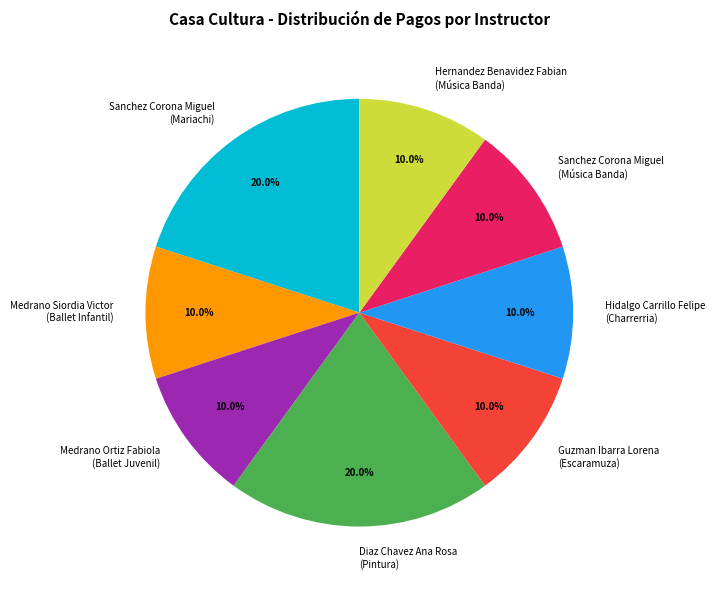

How many slices are in this pie chart?

8